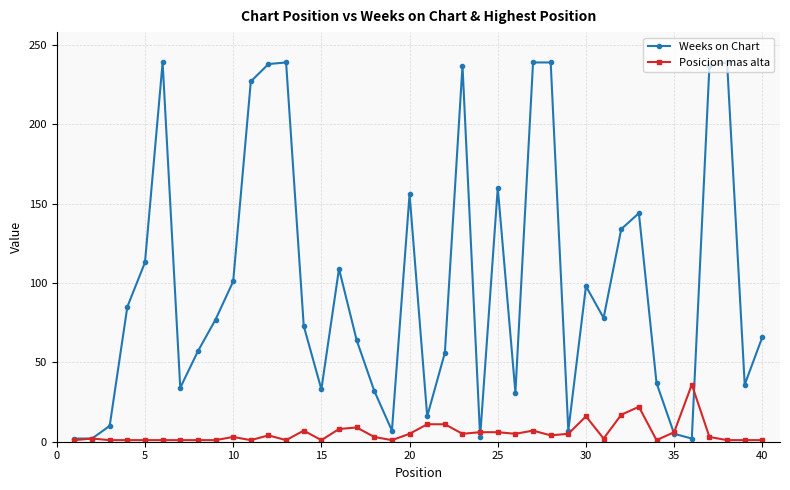

At how many categories does at least one series exceed 21?

32